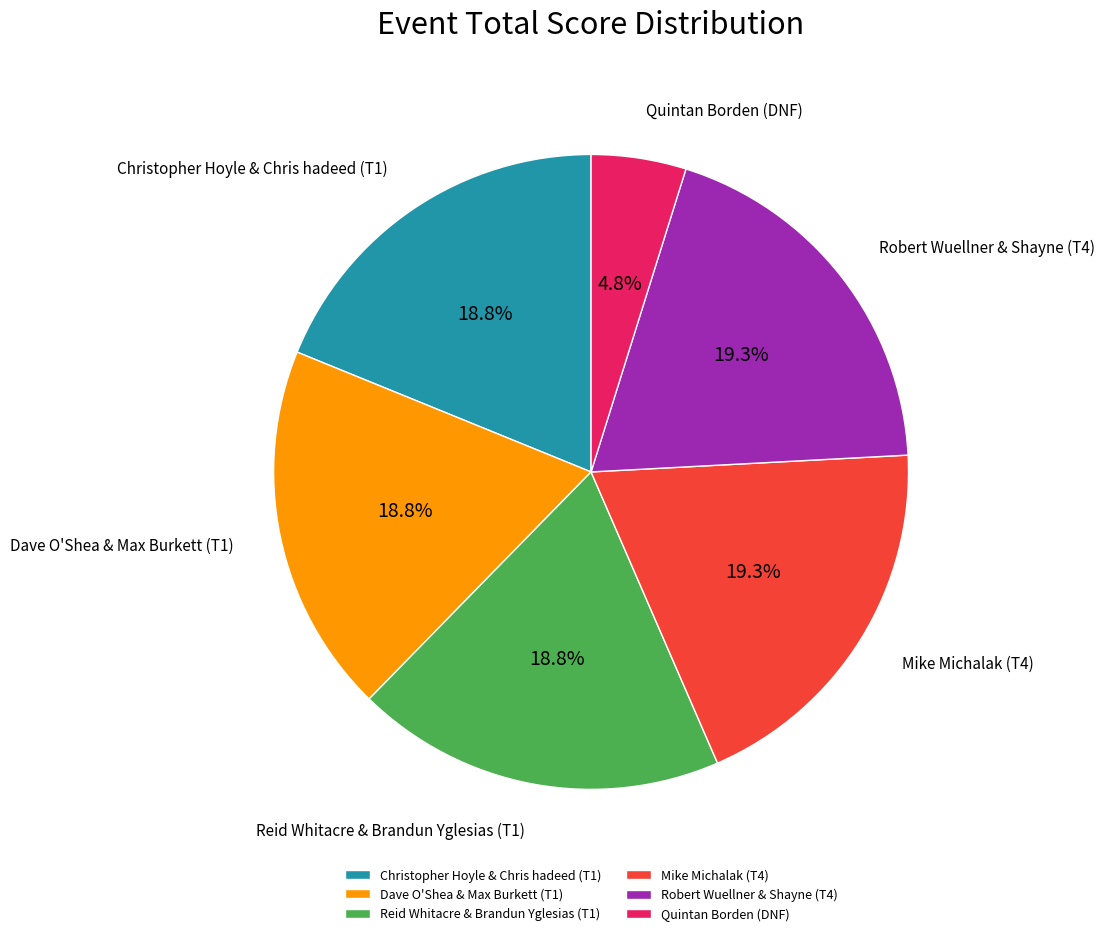

What percentage is the Reid Whitacre & Brandun Yglesias (T1) slice, to the nearest percent?

19%